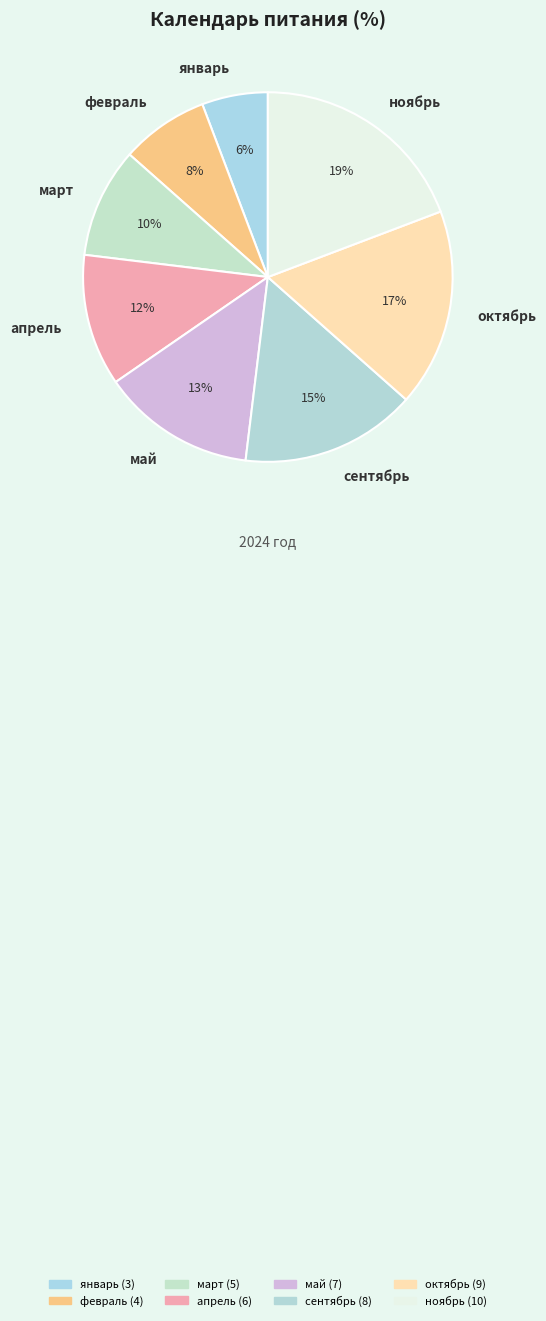

What percentage is the январь slice, to the nearest percent?

6%